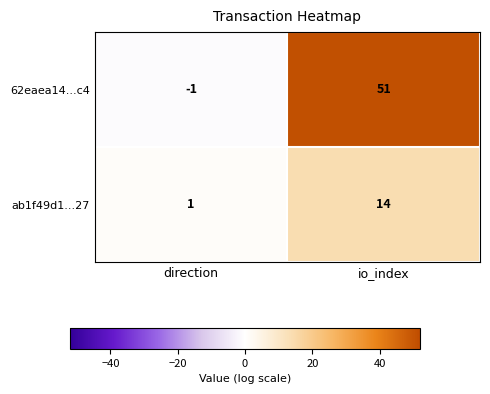

The value of ab1f49d1...27 at direction is 1. True or false?

True